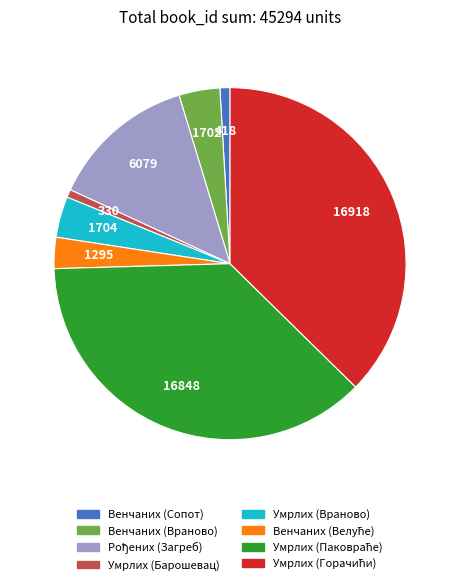

Does any single category account for the majority?

No